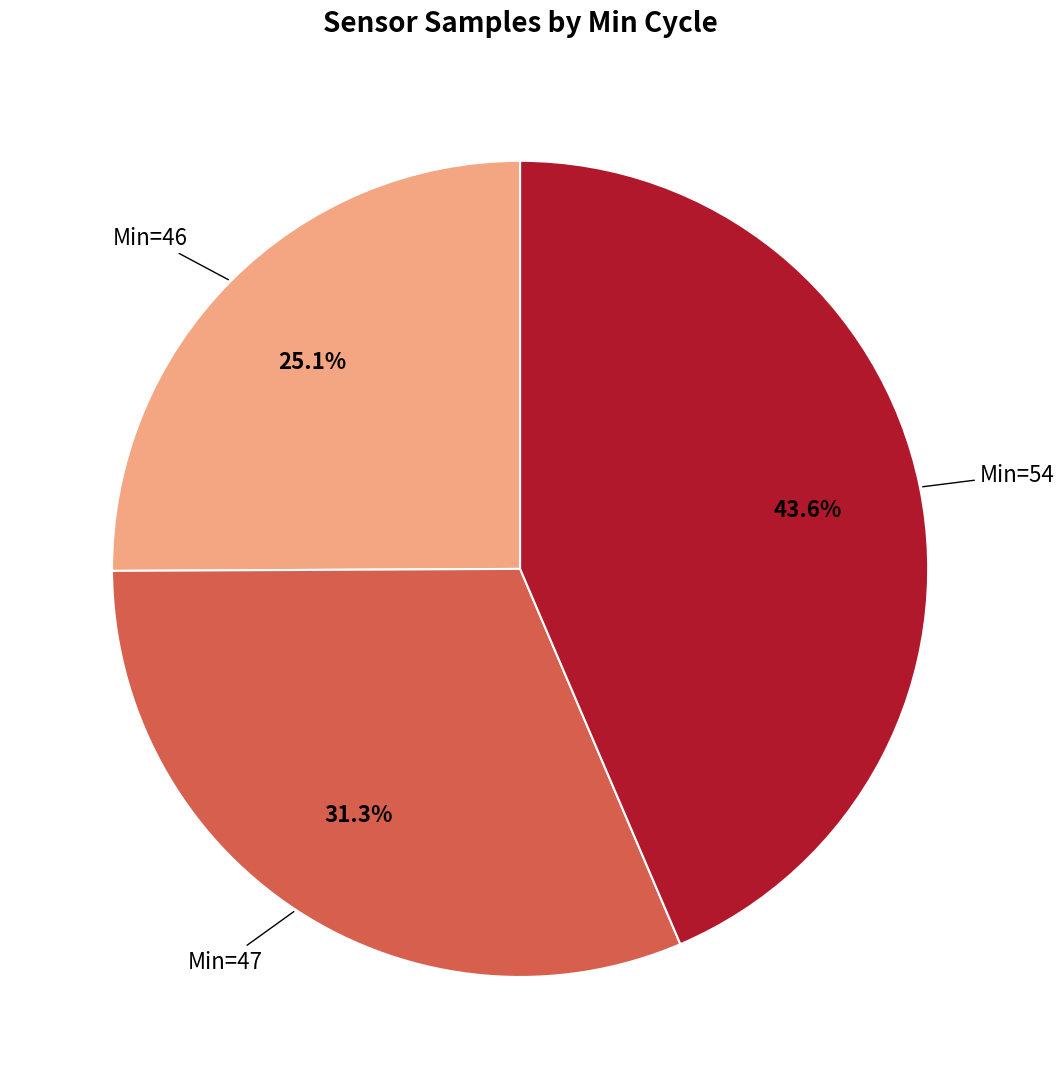

Is there a majority slice in this chart?

No